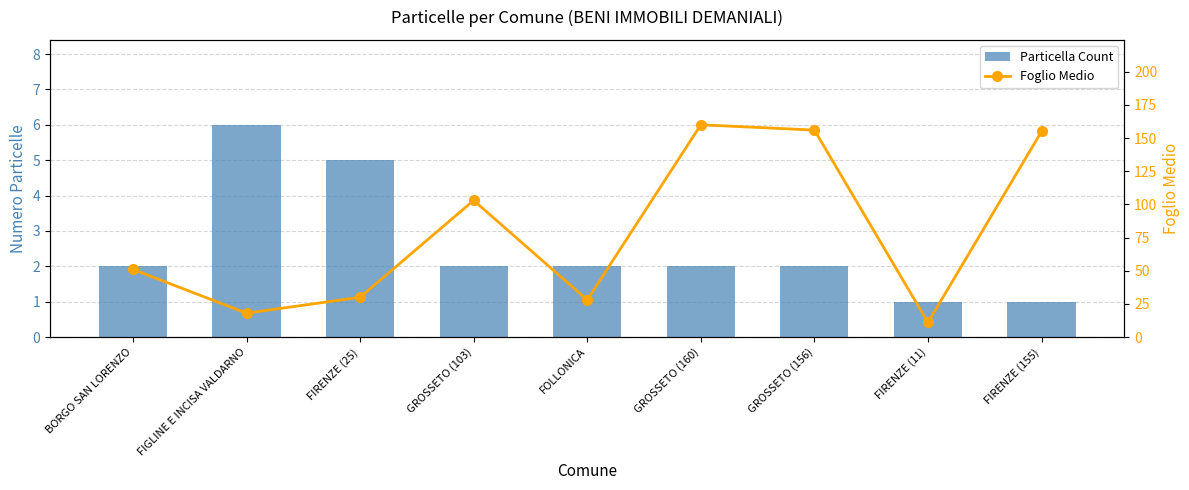

What is the difference between the second highest and minimum values in the Foglio Medio series?

145